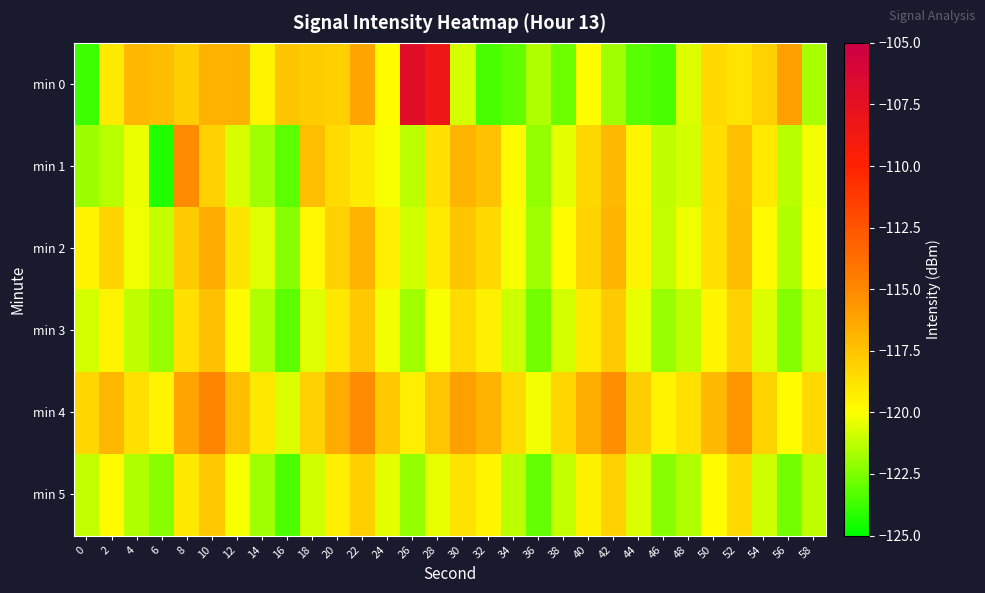

At 16, list the series in order from smallest to largest.

min 5, min 3, min 1, min 2, min 4, min 0